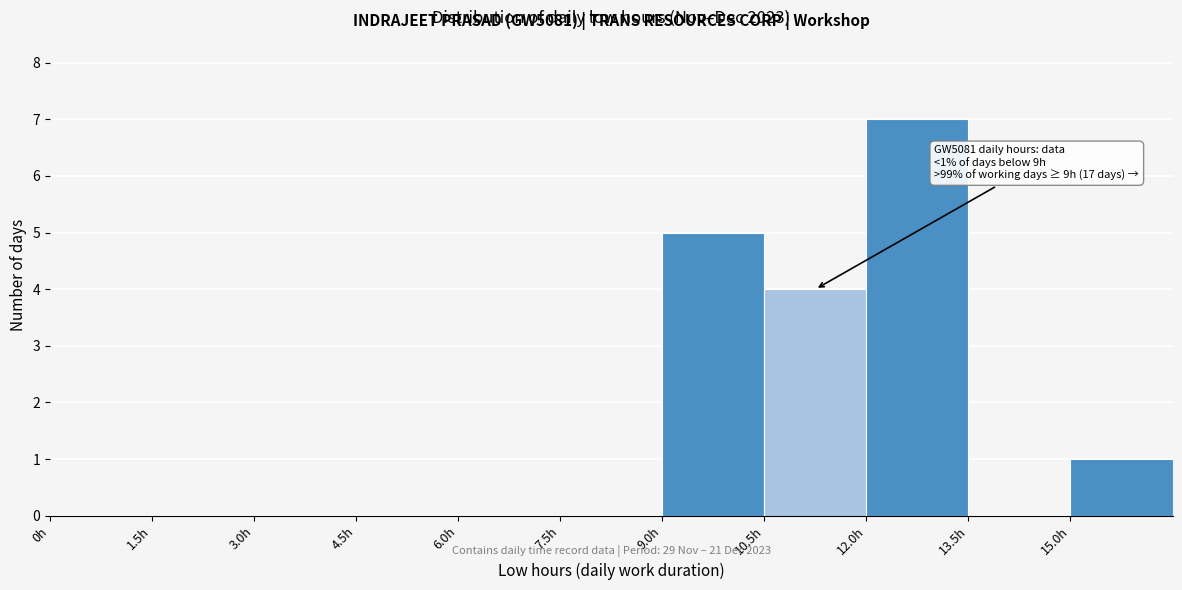

Over which range of the x-axis is the bar tallest?

12.0 to 13.5